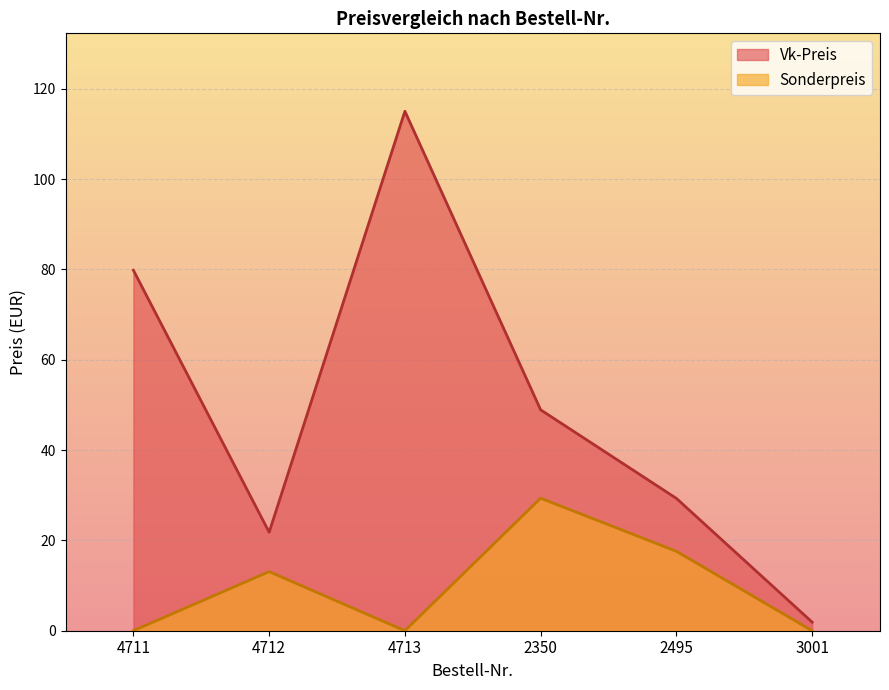

How many categories are shown in the chart?

6